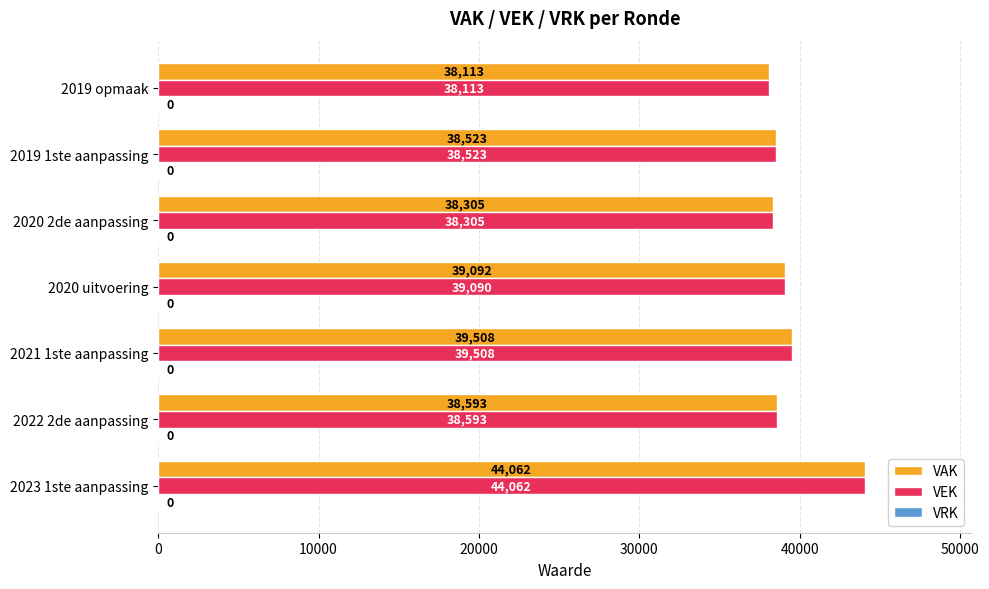

Which series has the largest total across all categories?

VAK